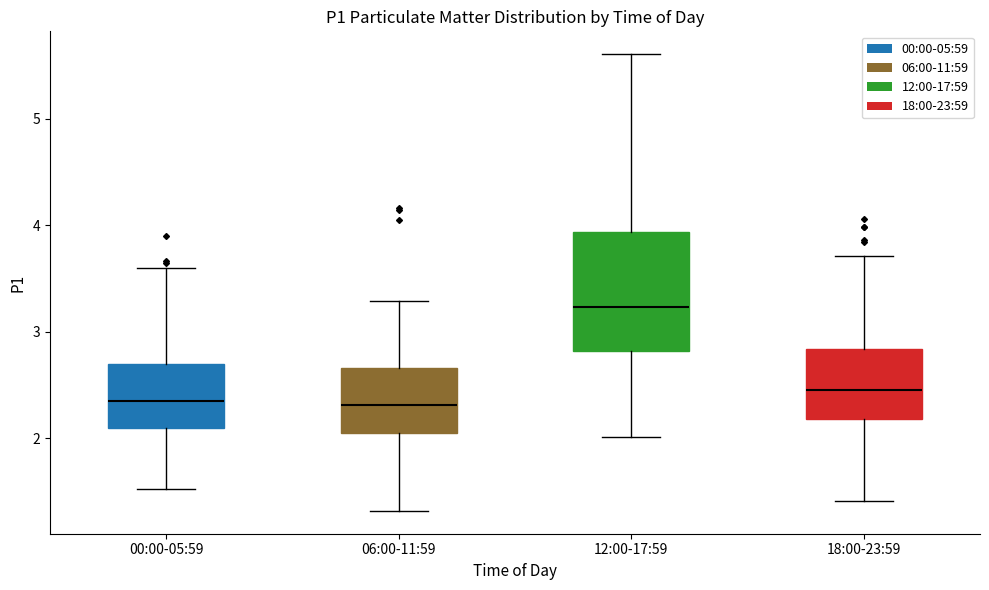

Which box is the tallest, from its lower edge to its upper edge?

12:00-17:59